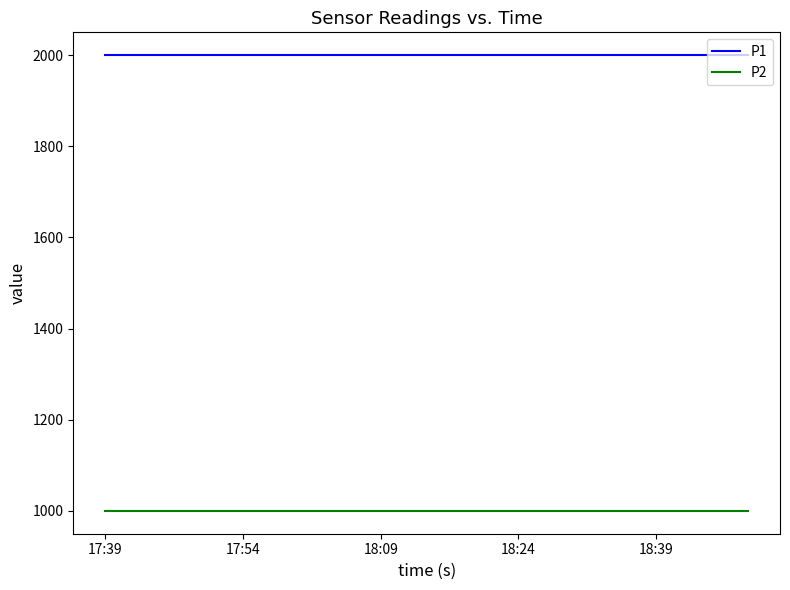

List the series in order of their overall mean, highest first.

P1, P2